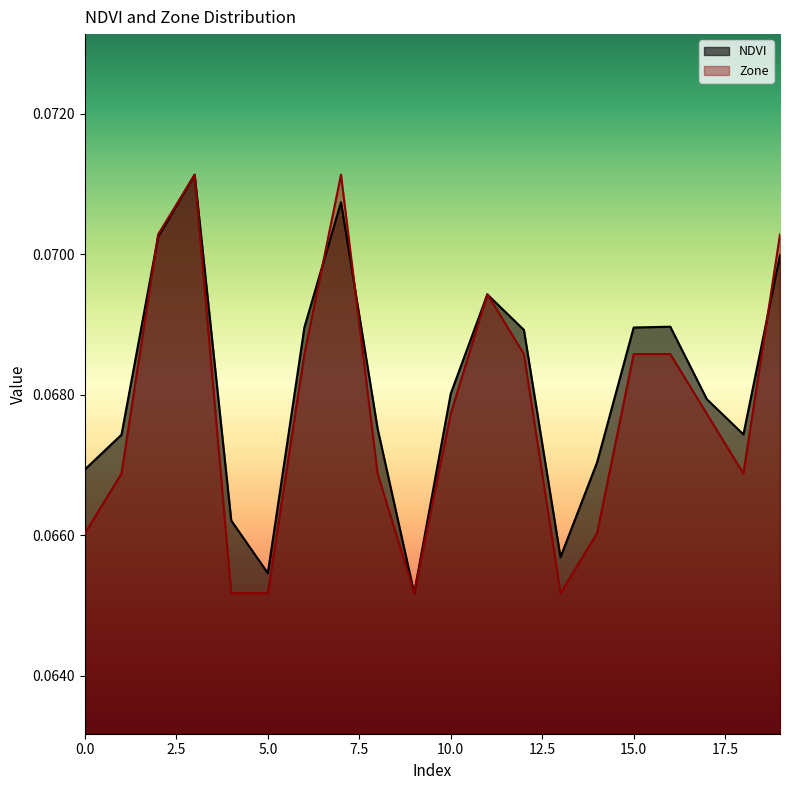

Rank the categories by Zone value from lowest to highest.

4, 5, 9, 13, 0, 14, 1, 8, 18, 10, 17, 6, 12, 15, 16, 11, 2, 19, 3, 7